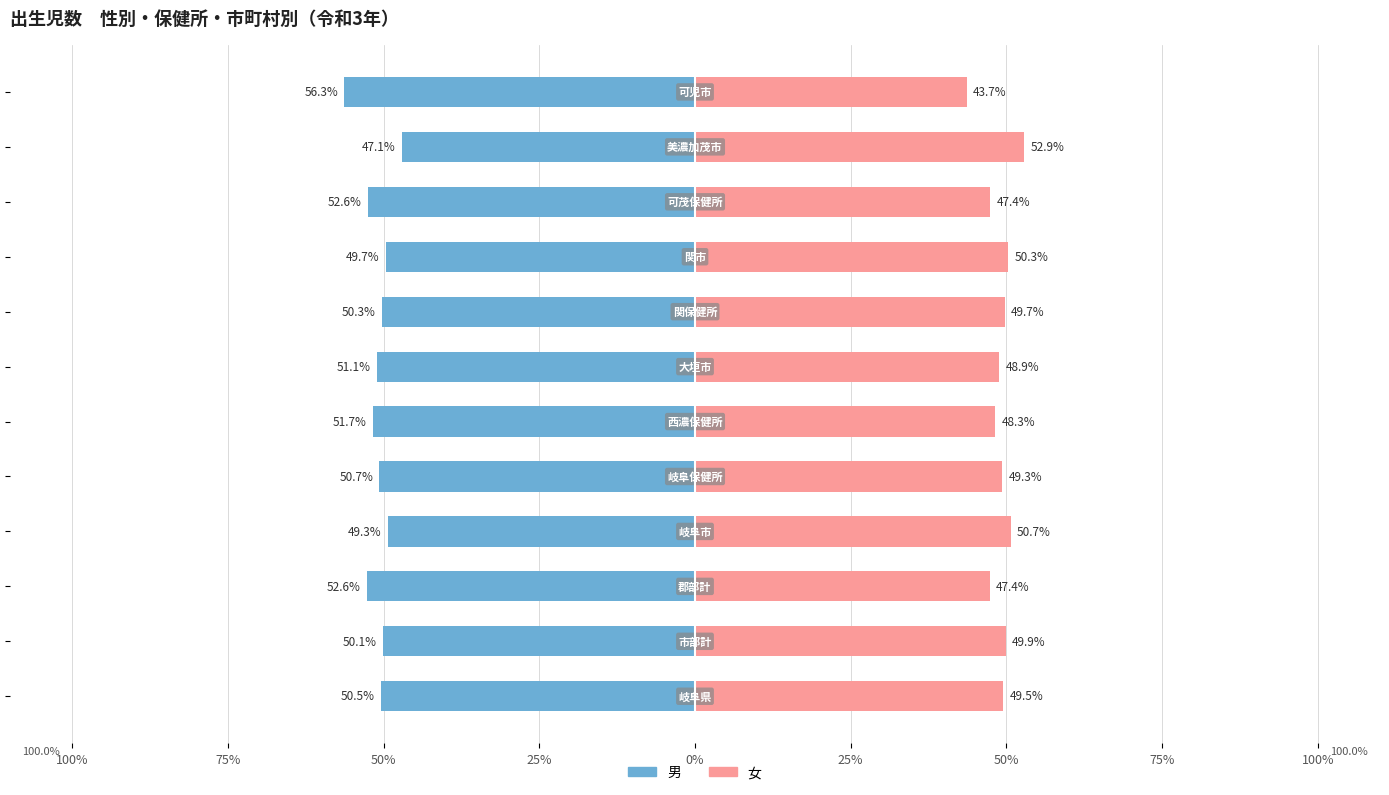

What is the highest value of the 女 series?

52.9